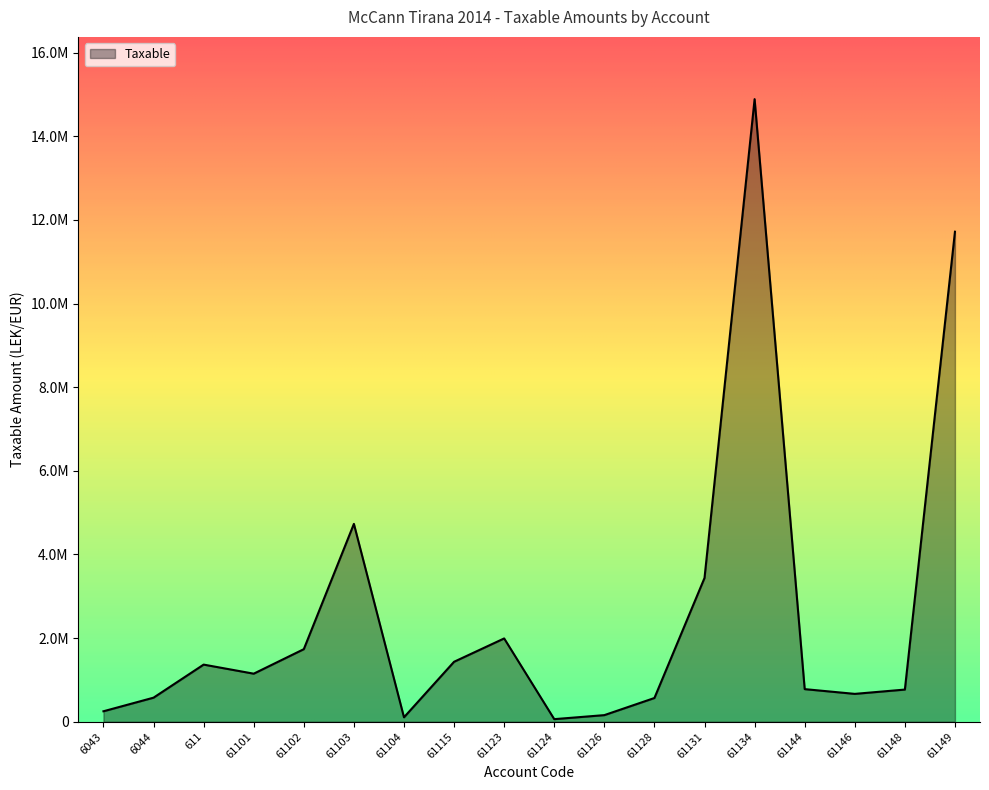

What is the label of the 5th point from the left?

61102